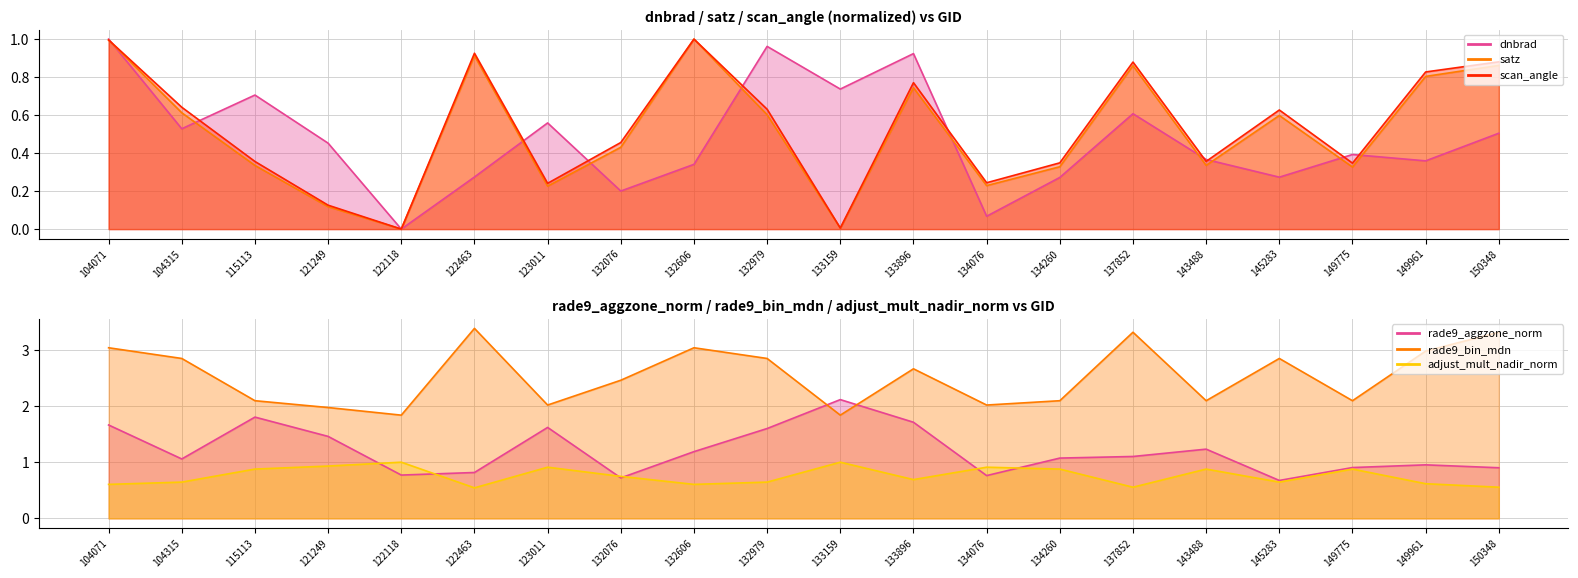

Reading left to right, extract all data points from this chart.

dnbrad: 104071=1.0	104315=0.5	115113=0.7	121249=0.5	122118=0.0	122463=0.3	123011=0.6	132076=0.2	132606=0.3	132979=1.0	133159=0.7	133896=0.9	134076=0.1	134260=0.3	137852=0.6	143488=0.4	145283=0.3	149775=0.4	149961=0.4	150348=0.5
satz: 104071=1.0	104315=0.6	115113=0.3	121249=0.1	122118=0.0	122463=0.9	123011=0.2	132076=0.4	132606=1.0	132979=0.6	133159=0.0	133896=0.7	134076=0.2	134260=0.3	137852=0.9	143488=0.3	145283=0.6	149775=0.3	149961=0.8	150348=0.9
scan_angle: 104071=1.0	104315=0.6	115113=0.4	121249=0.1	122118=0.0	122463=0.9	123011=0.2	132076=0.5	132606=1.0	132979=0.6	133159=0.0	133896=0.8	134076=0.2	134260=0.3	137852=0.9	143488=0.4	145283=0.6	149775=0.3	149961=0.8	150348=0.9
rade9_aggzone_norm: 104071=1.7	104315=1.1	115113=1.8	121249=1.5	122118=0.8	122463=0.8	123011=1.6	132076=0.7	132606=1.2	132979=1.6	133159=2.1	133896=1.7	134076=0.8	134260=1.1	137852=1.1	143488=1.2	145283=0.7	149775=0.9	149961=1.0	150348=0.9
rade9_bin_mdn: 104071=3.0	104315=2.8	115113=2.1	121249=2.0	122118=1.8	122463=3.4	123011=2.0	132076=2.5	132606=3.0	132979=2.8	133159=1.8	133896=2.7	134076=2.0	134260=2.1	137852=3.3	143488=2.1	145283=2.8	149775=2.1	149961=3.0	150348=3.3
adjust_mult_nadir_norm: 104071=0.6	104315=0.6	115113=0.9	121249=0.9	122118=1.0	122463=0.5	123011=0.9	132076=0.7	132606=0.6	132979=0.6	133159=1.0	133896=0.7	134076=0.9	134260=0.9	137852=0.6	143488=0.9	145283=0.6	149775=0.9	149961=0.6	150348=0.6